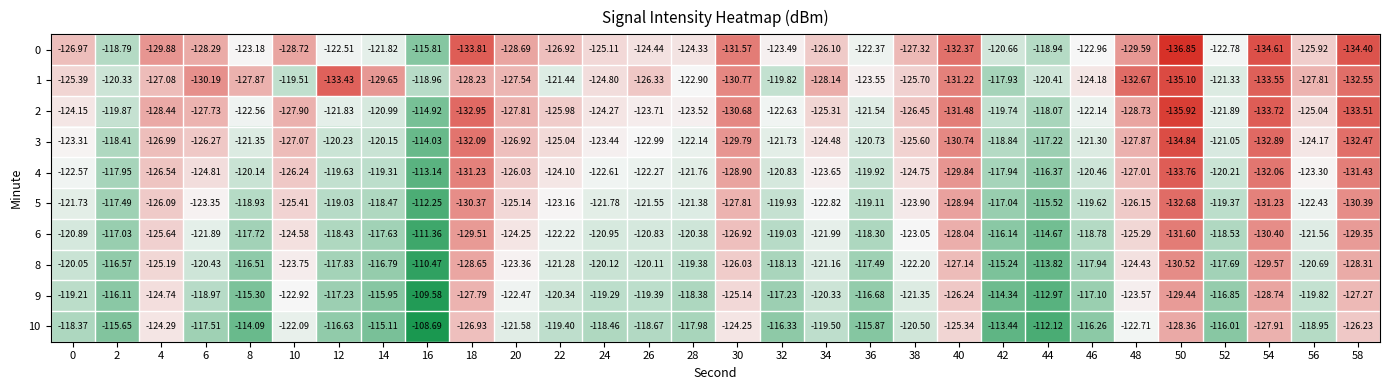

Is the value of 8 at 46 greater than the value of 5 at 54?

Yes